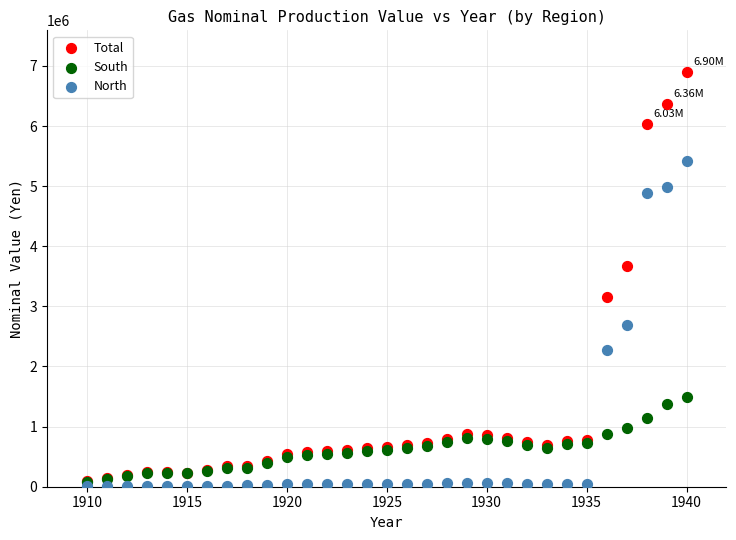

Which series contains the lowest Y value?

North